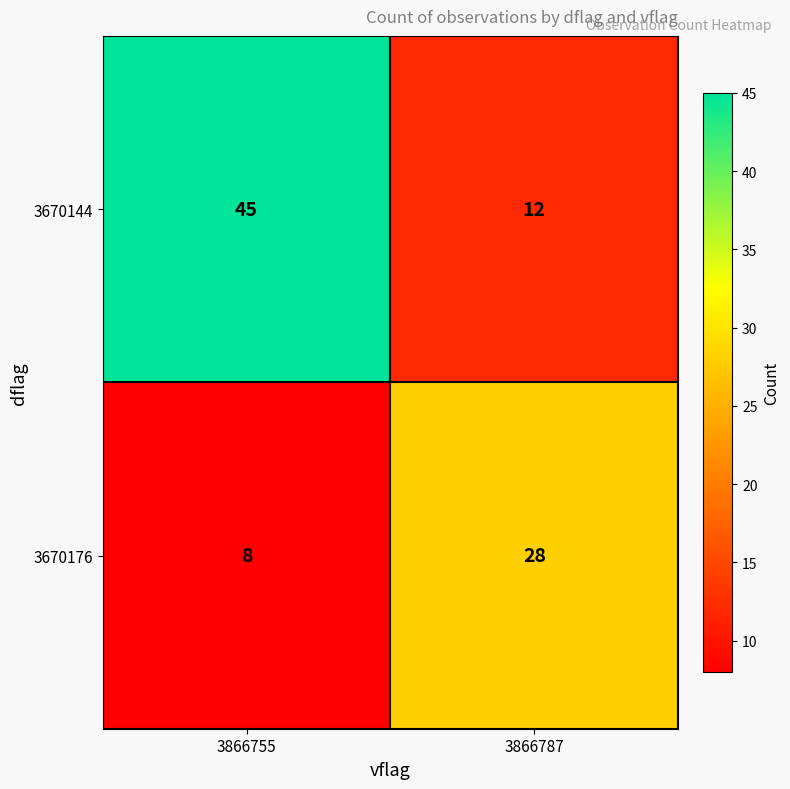

Reading left to right, transcribe all the data shown in this chart.

3670144: 45	12
3670176: 8	28